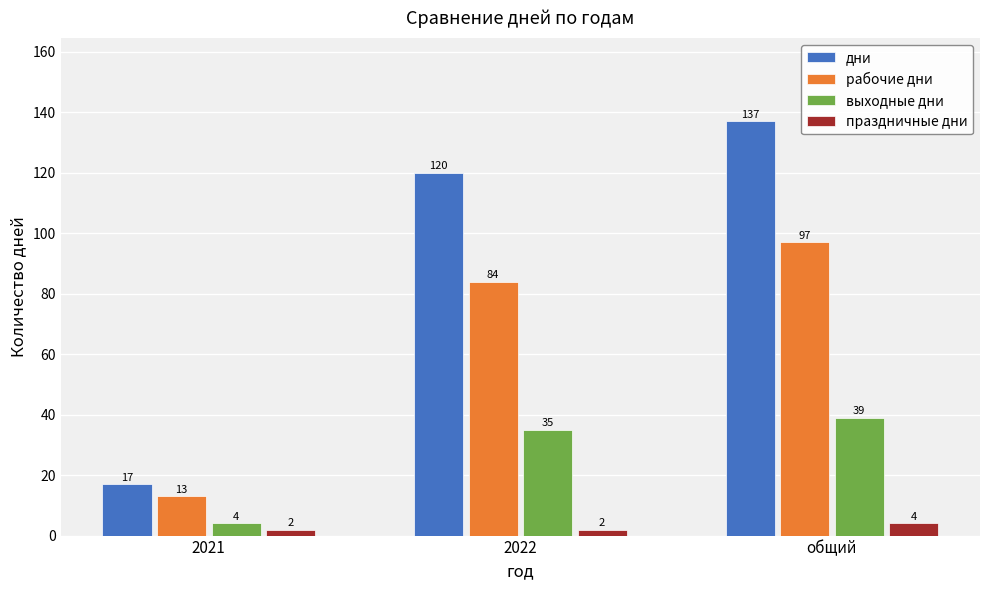

At which category is the sum across all series the highest?

общий